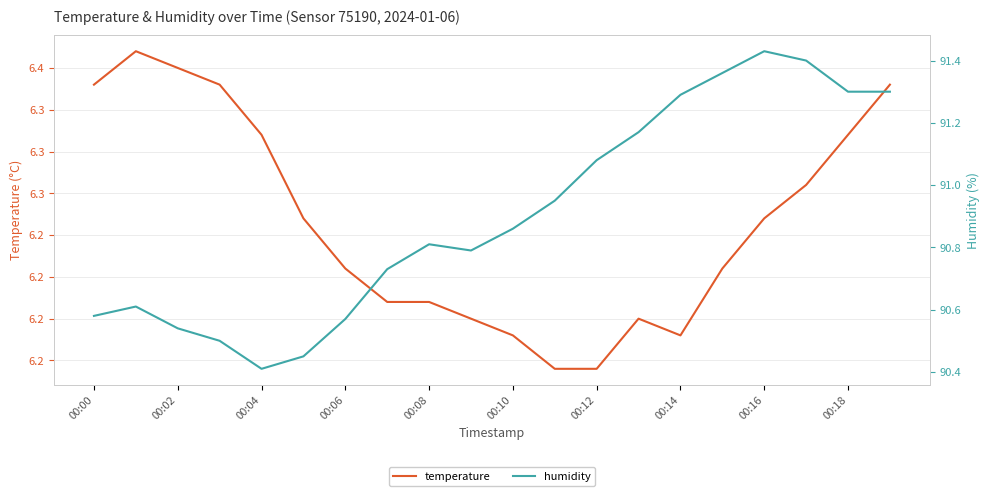

Which series has the largest total across all categories?

humidity